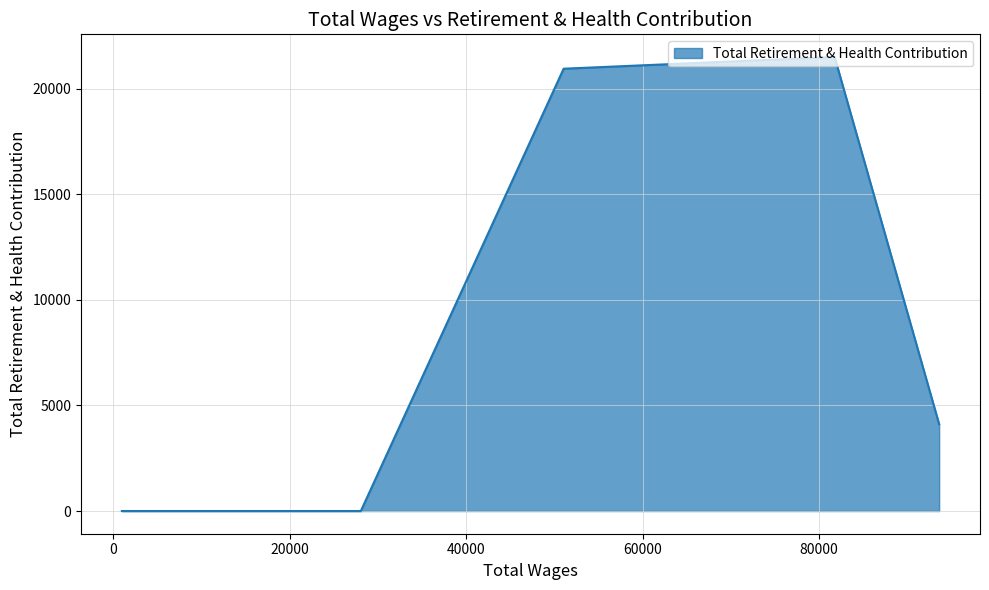

Count the number of values greater than 0.

3